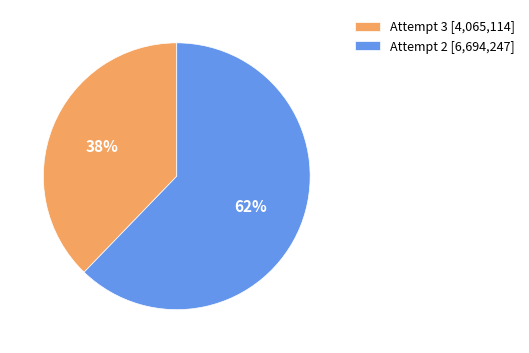

What percentage is the Attempt 3 slice, to the nearest percent?

38%